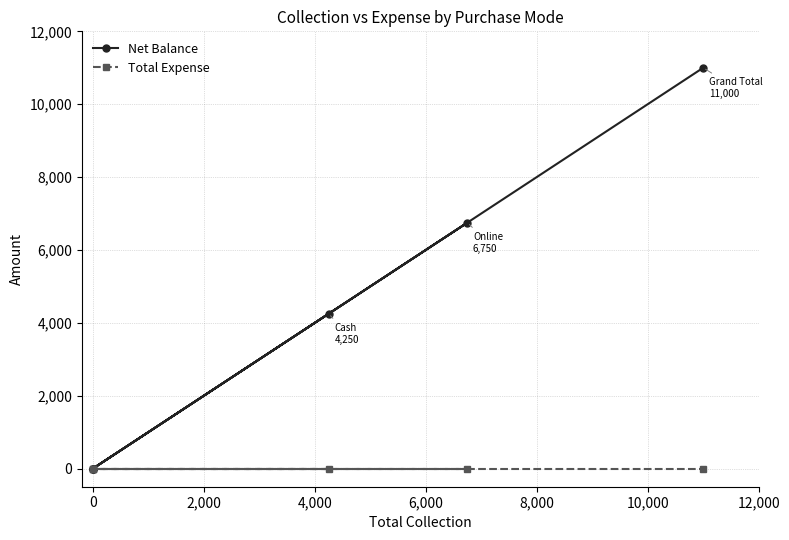

True or false: Total Expense and Net Balance intersect in this chart.

False